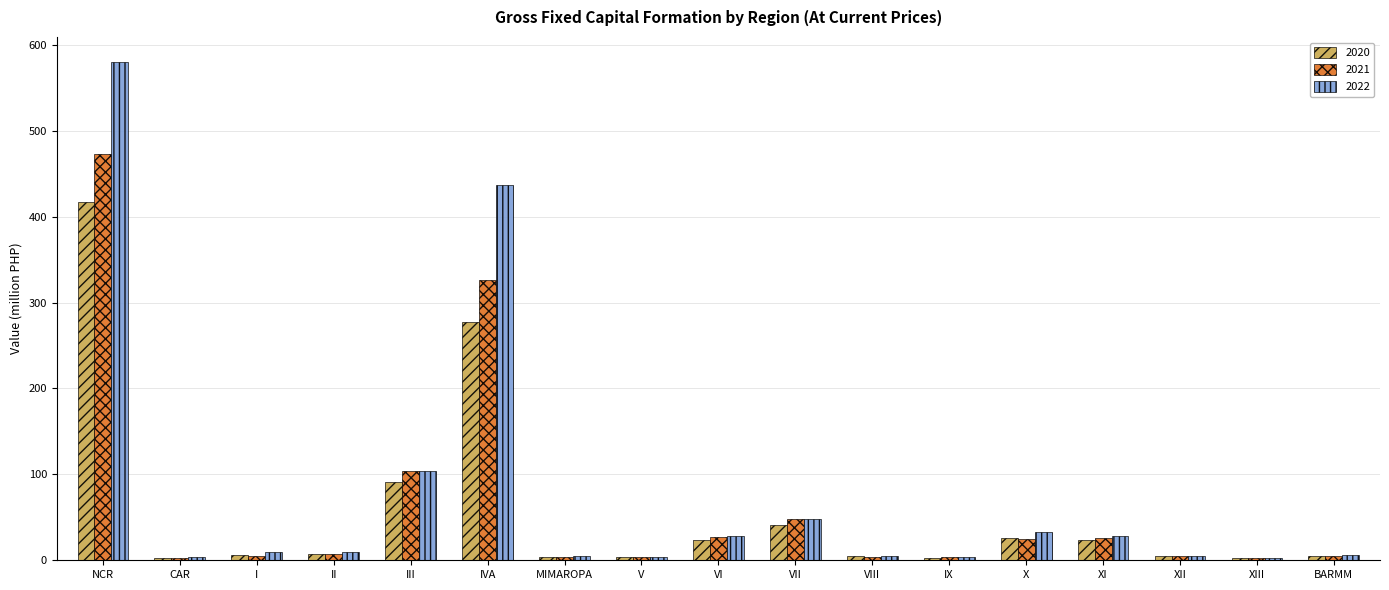

What are all the series names shown in the legend?

2020, 2021, 2022